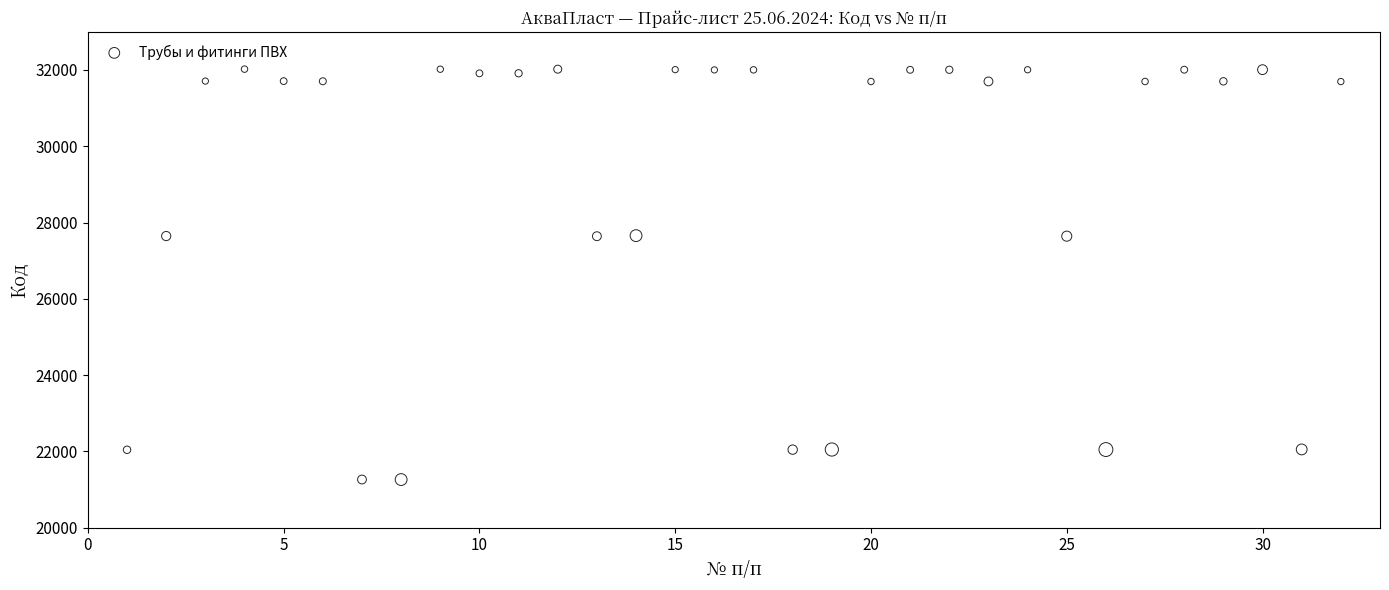

What is the range of Y values (max minus min)?

10762